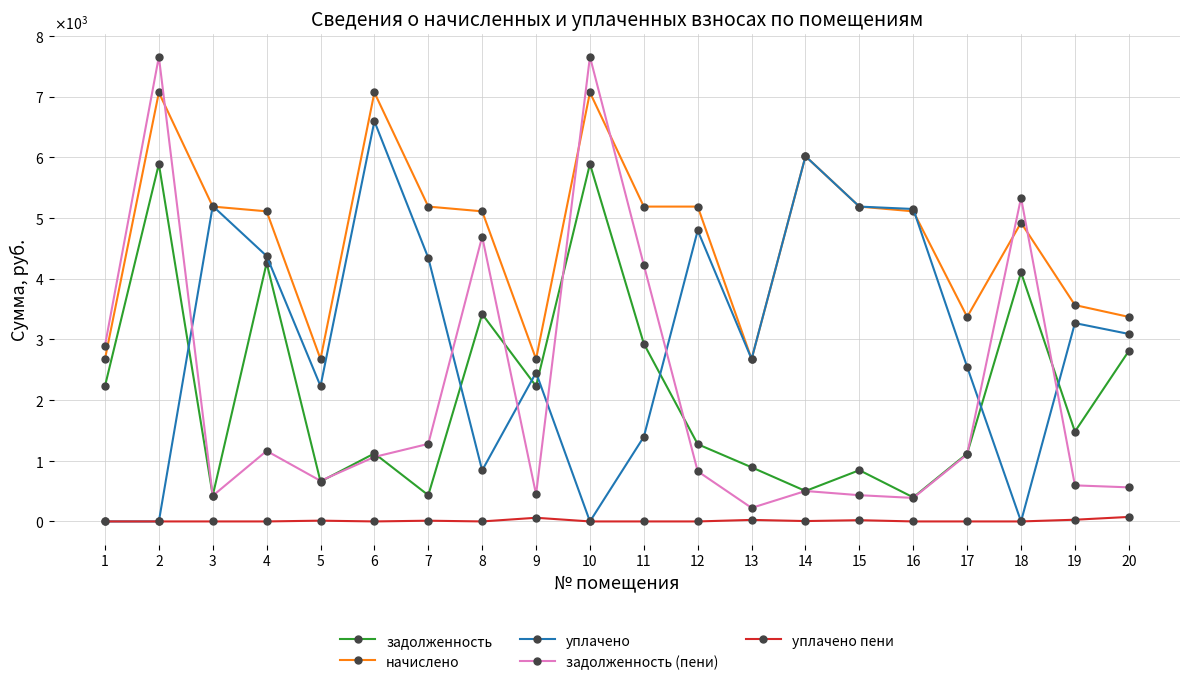

True or false: начислено and уплачено пени intersect in this chart.

False